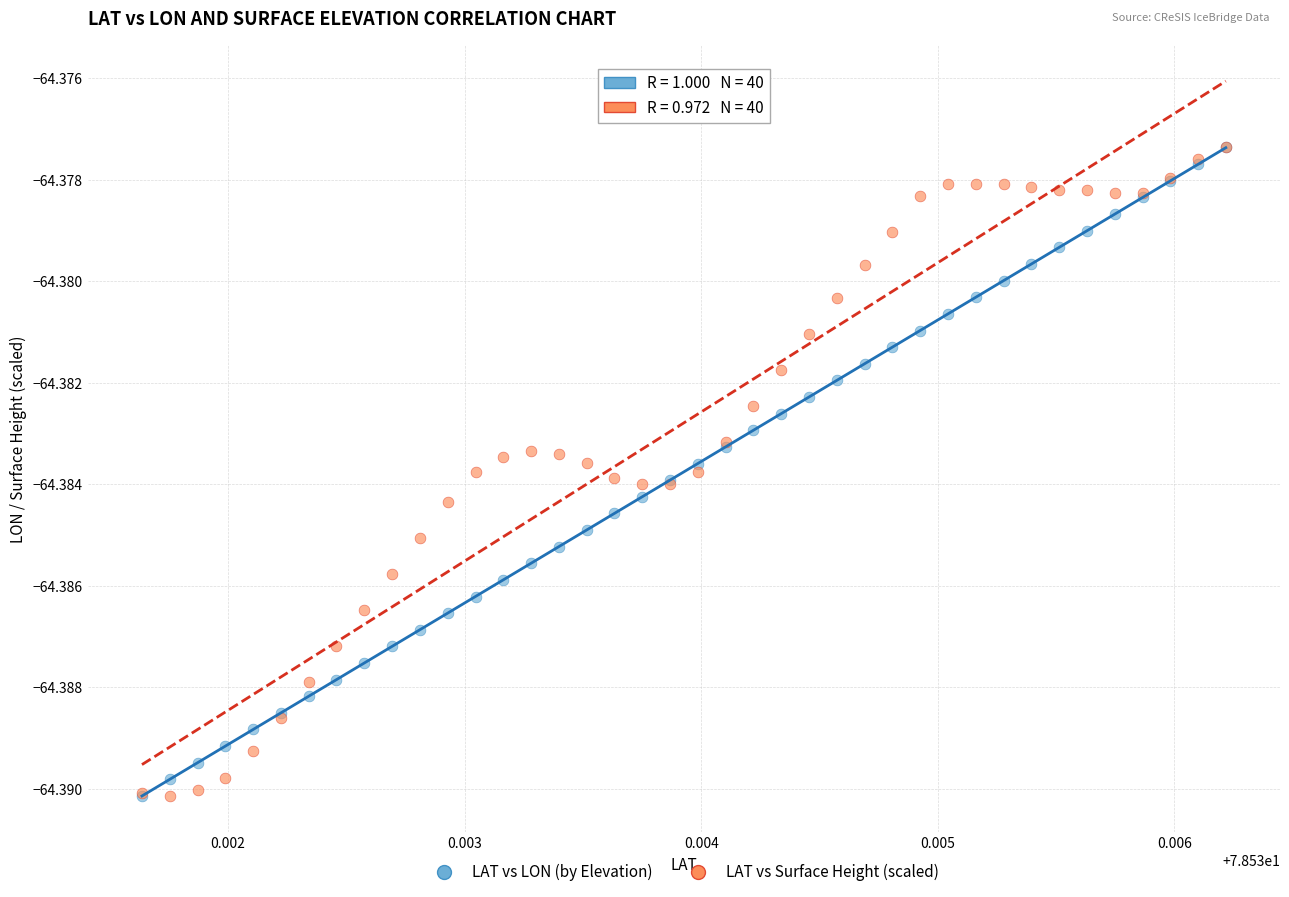

What are all the series names shown in the legend?

LAT vs LON (by Elevation), LAT vs Surface Height (scaled)